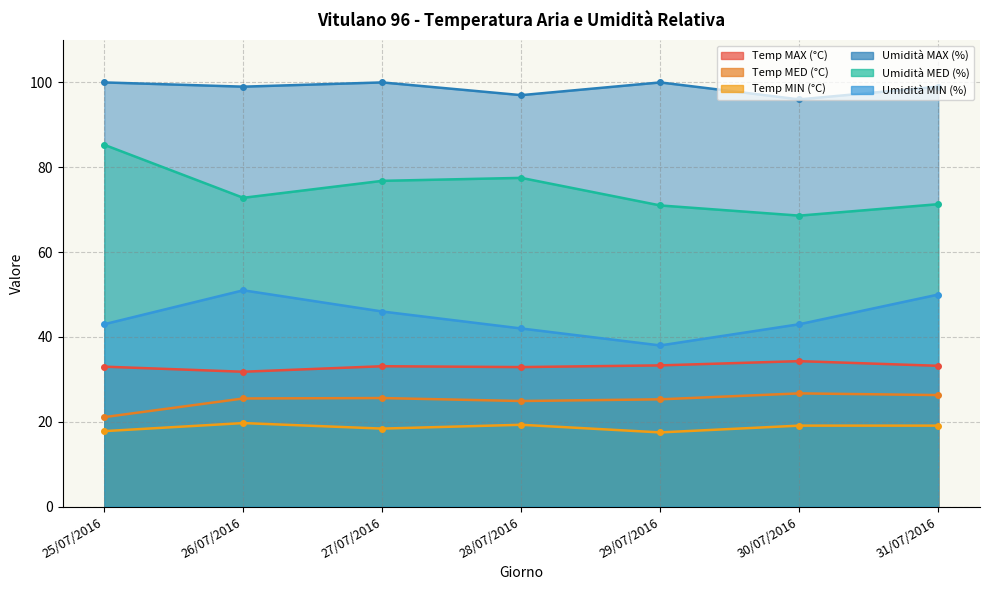

What is the label of the 6th point from the right?

26/07/2016